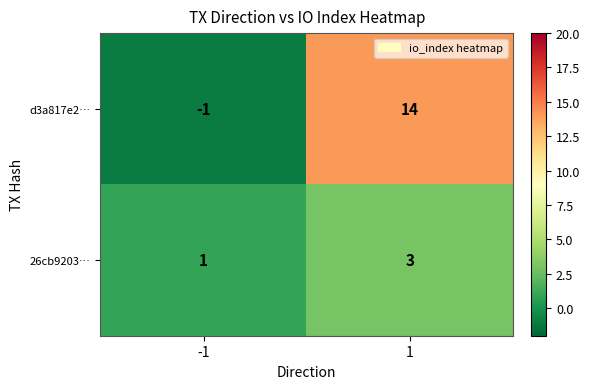

Which series has the widest spread of values?

d3a817e2…